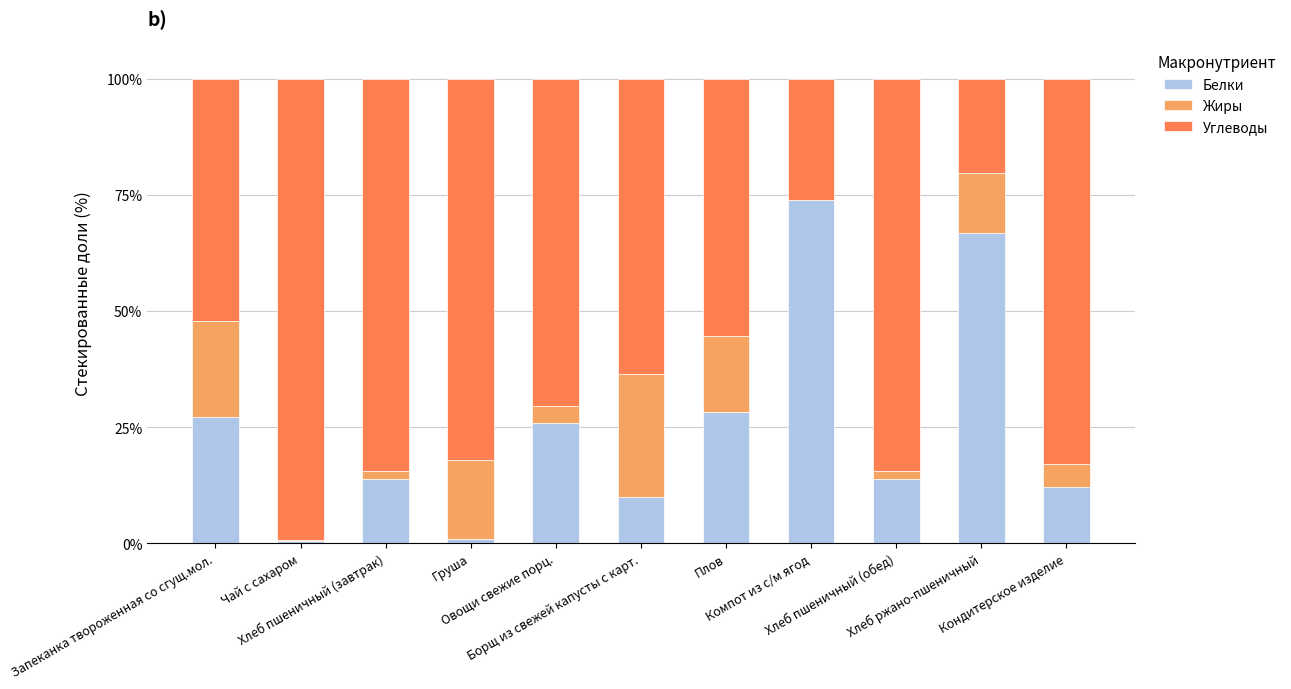

What is the maximum value for Белки?

73.8